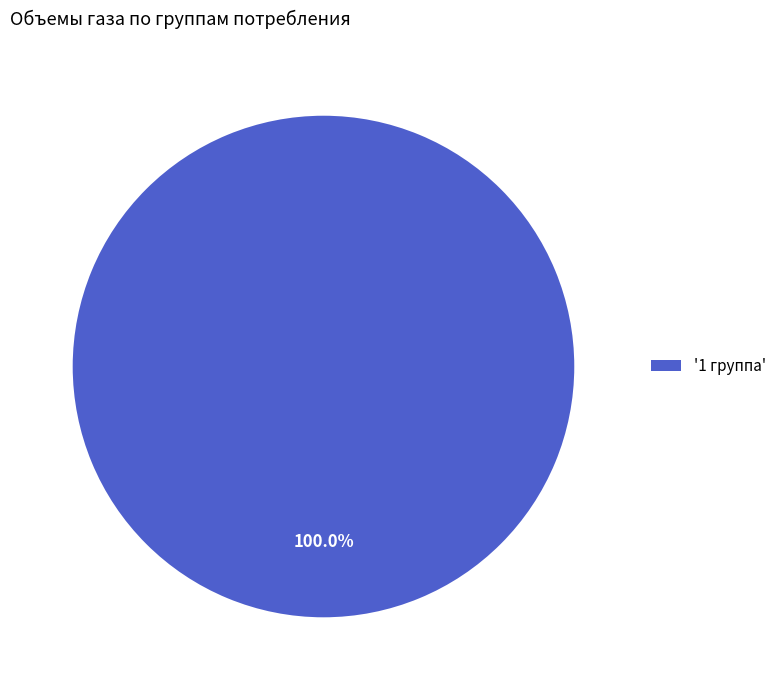

Which slice represents more than half of the pie?

'1 группа'